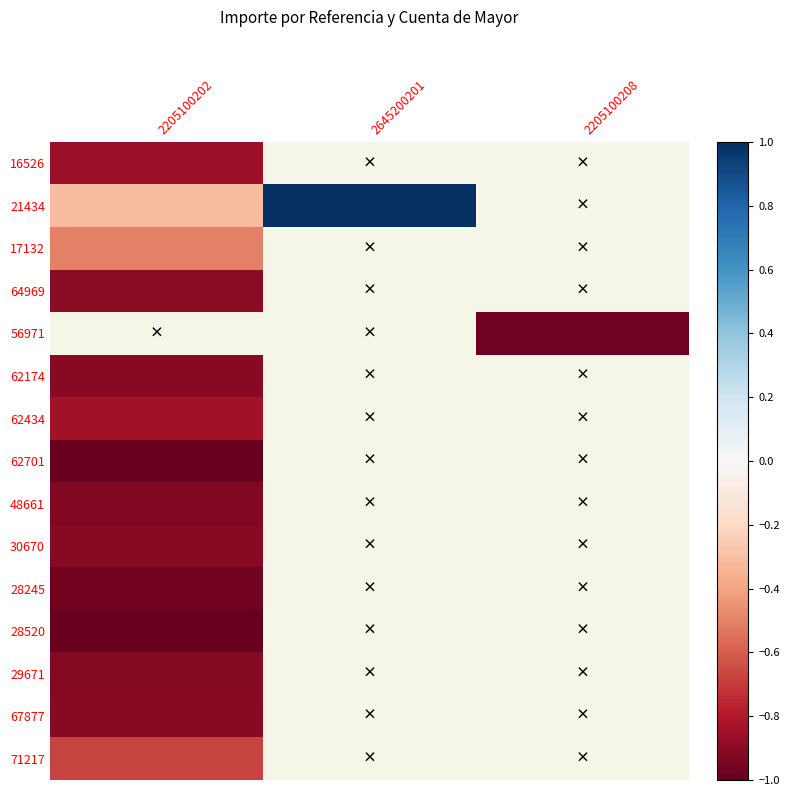

Is the value of 64969 at 2645200201 greater than the value of 30670 at 2205100202?

No